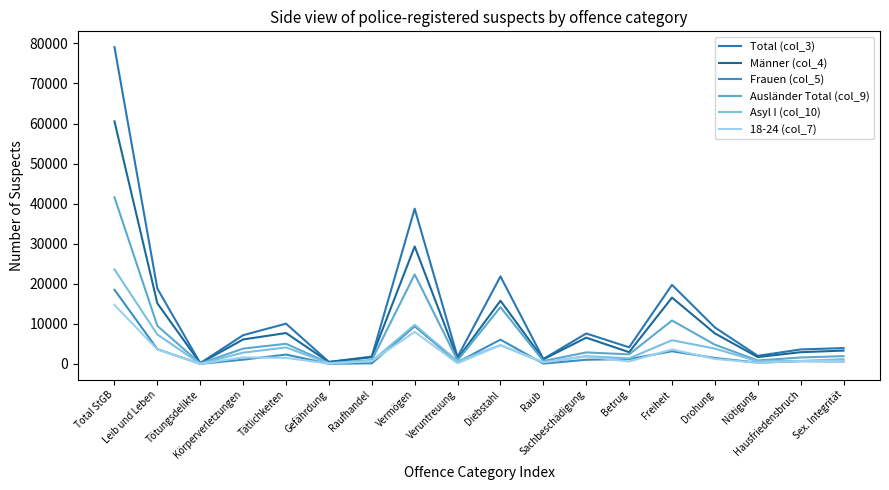

Which series changed the most between Tötungsdelikte and Diebstahl?

Total (col_3)